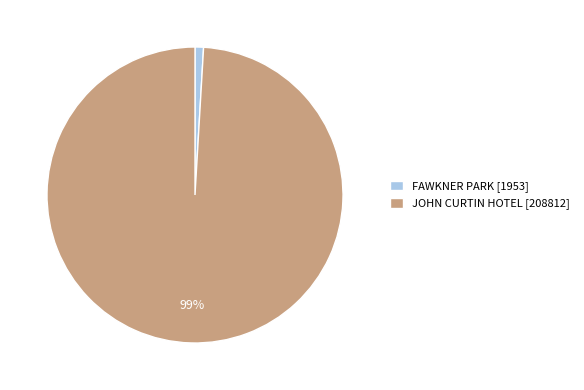

To the nearest percent, what portion does FAWKNER PARK represent?

1%